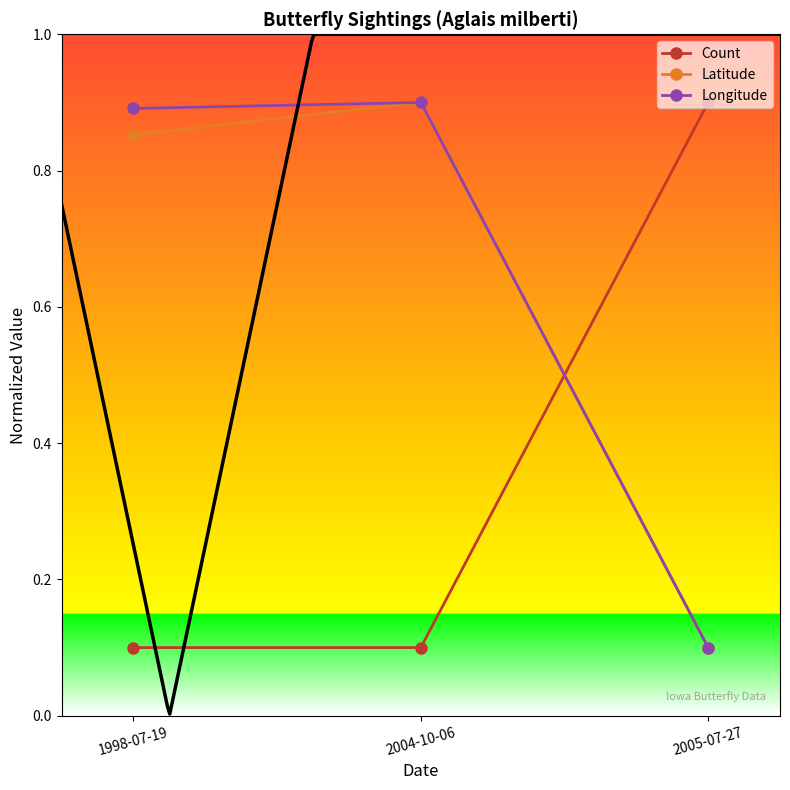

How many Longitude values are between 0 and 1?

3